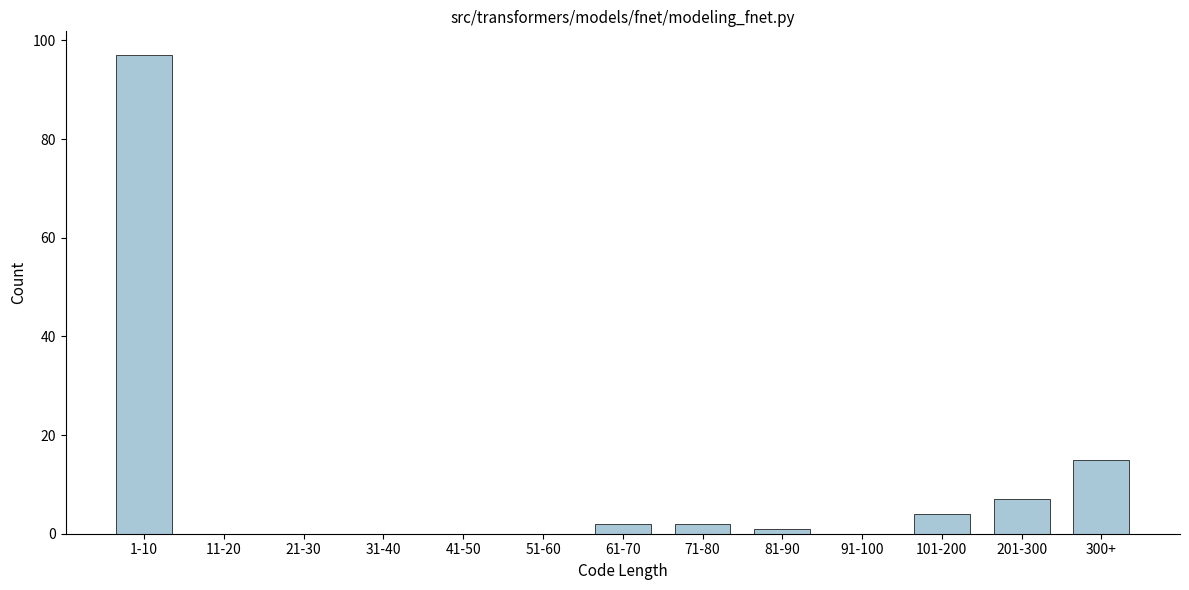

Reading left to right, list all the values displayed in this chart.

1-10=97	11-20=0	21-30=0	31-40=0	41-50=0	51-60=0	61-70=2	71-80=2	81-90=1	91-100=0	101-200=4	201-300=7	300+=15